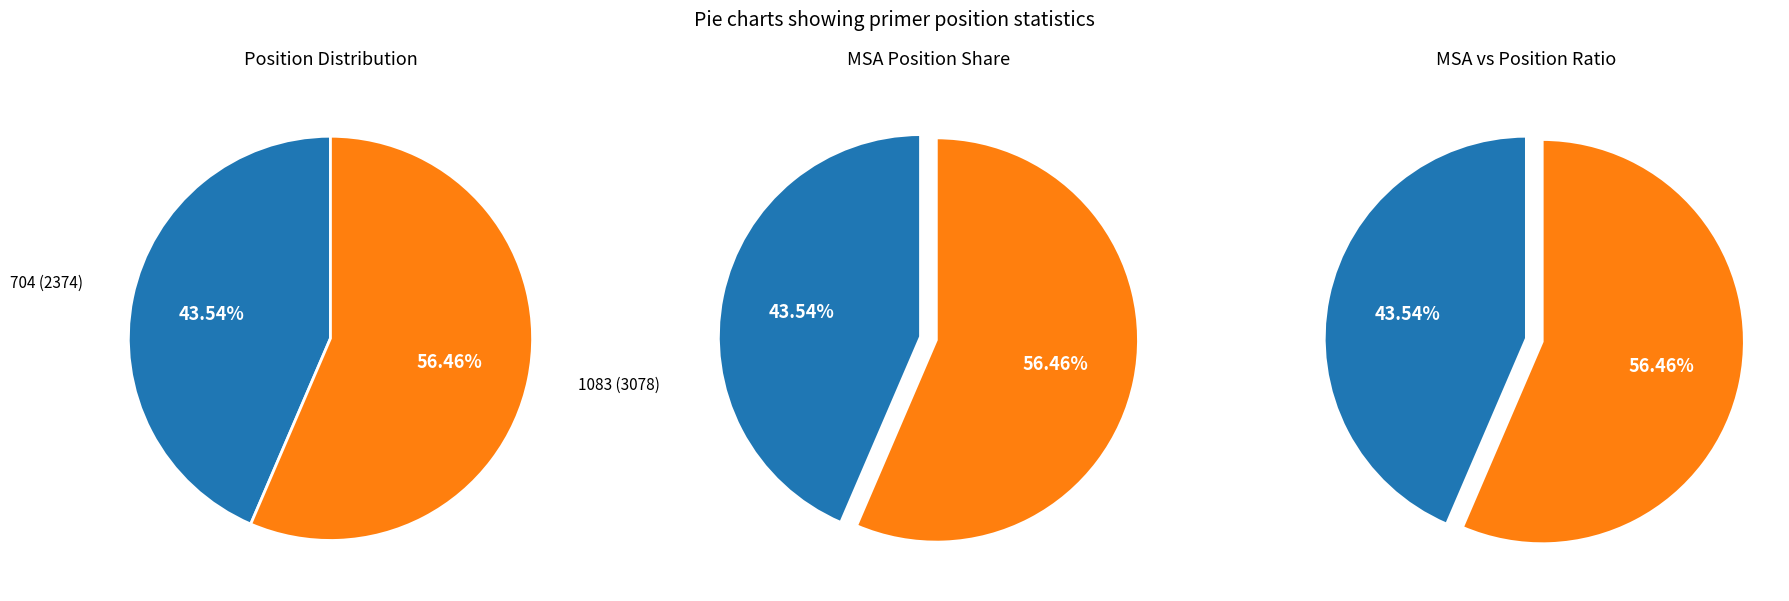

To the nearest percent, what is the difference between the 1083 and 704 slice percentages?

13%